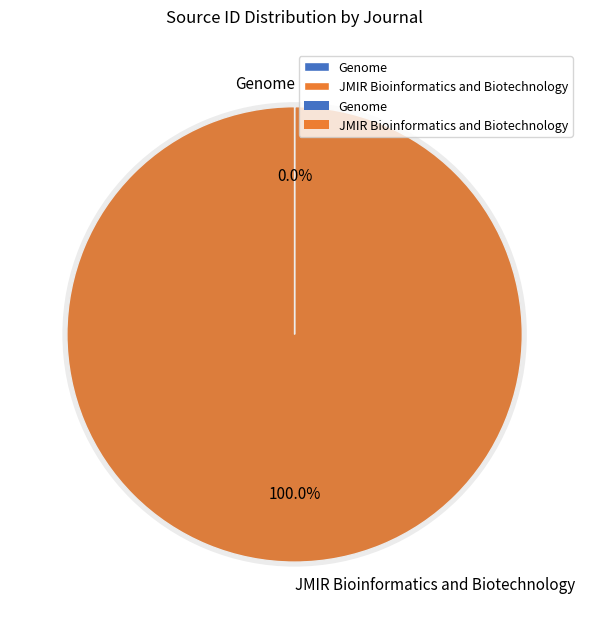

Combined, what portion of the pie is JMIR Bioinformatics and Biotechnology and Genome?

100.0%